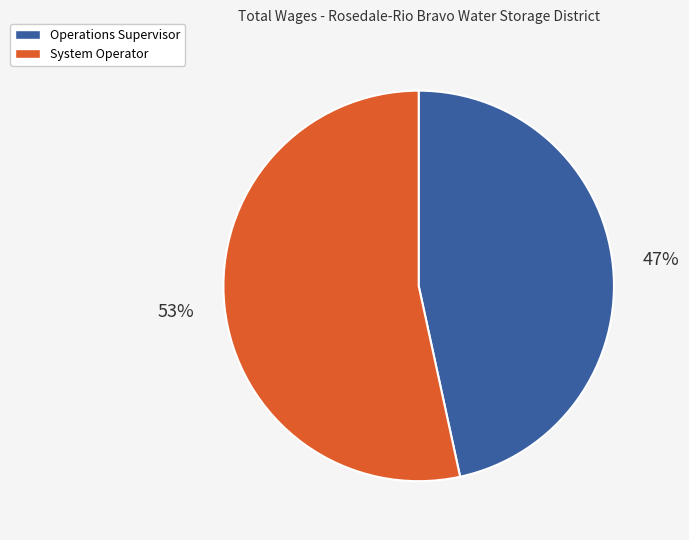

Does any single category account for the majority?

Yes